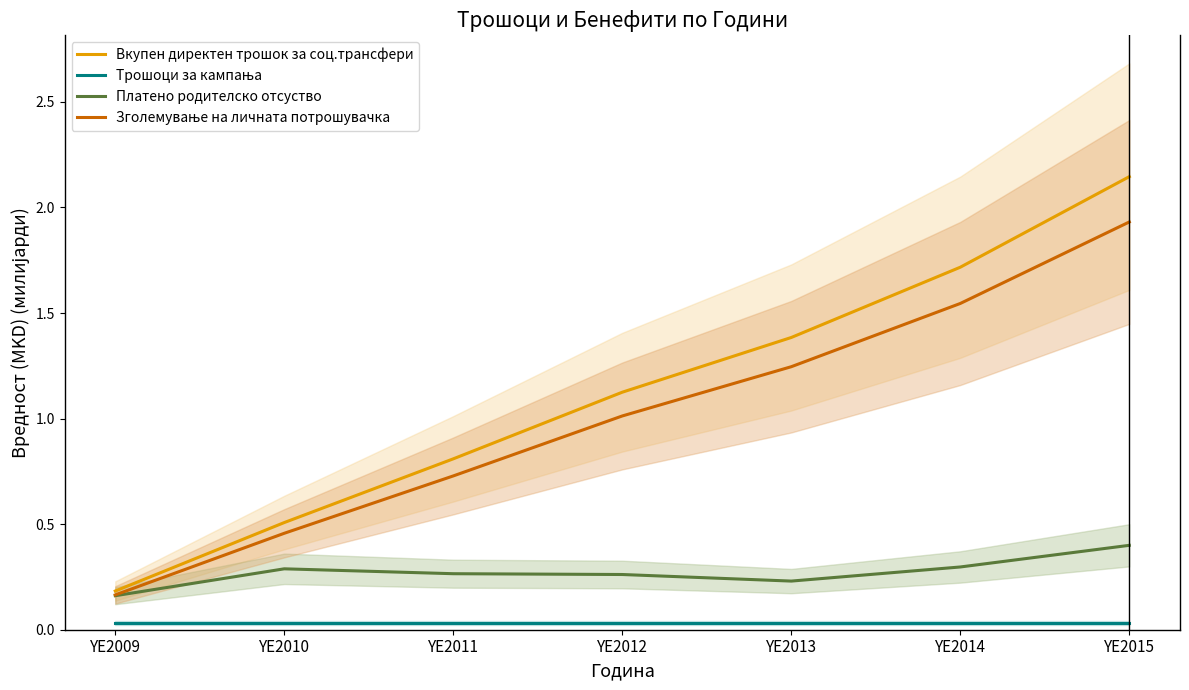

True or false: Вкупен директен трошок за соц.трансфери has more than 1 interior local peaks.

False